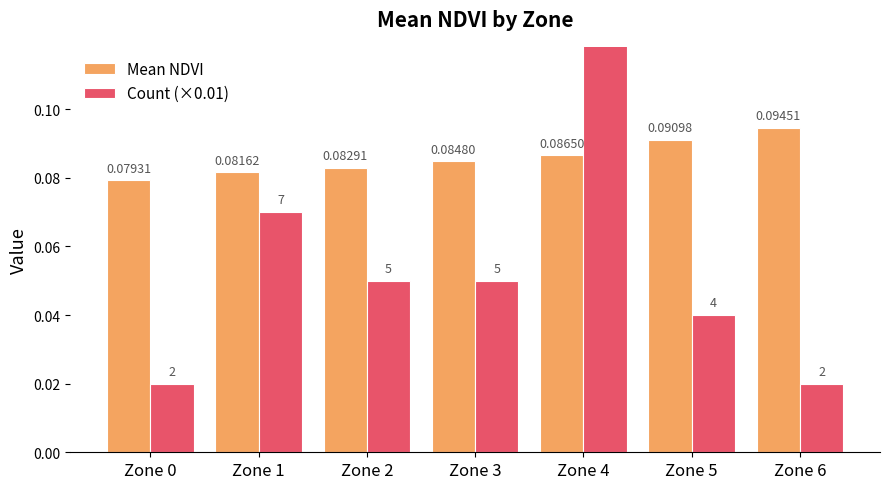

Reading right to left, transcribe all the data shown in this chart.

Mean NDVI: Zone 6=0.1	Zone 5=0.1	Zone 4=0.1	Zone 3=0.1	Zone 2=0.1	Zone 1=0.1	Zone 0=0.1
Count (×0.01): Zone 6=0.0	Zone 5=0.0	Zone 4=0.2	Zone 3=0.1	Zone 2=0.1	Zone 1=0.1	Zone 0=0.0